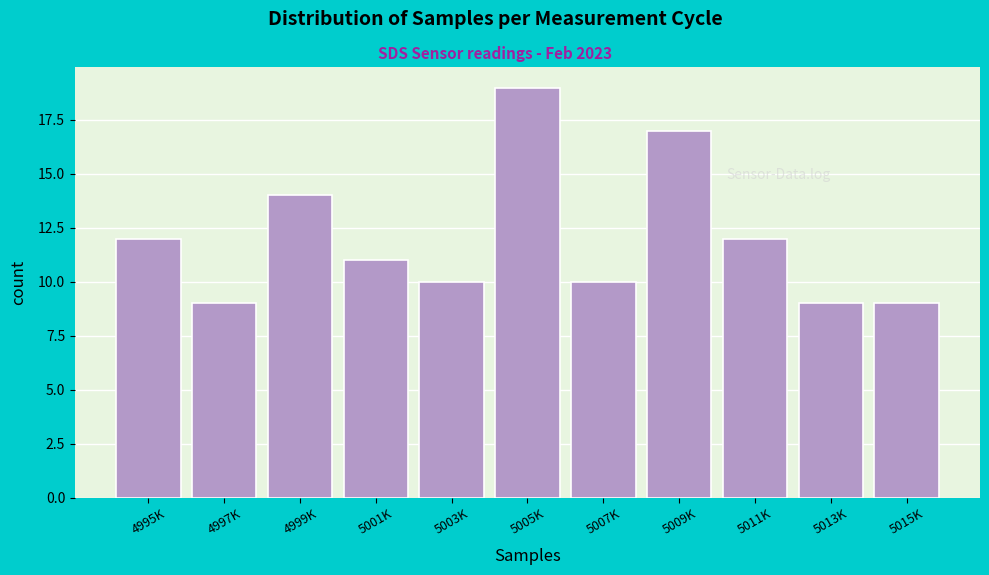

Reading left to right, what are all the values shown in this chart?

4995K=12	4997K=9	4999K=14	5001K=11	5003K=10	5005K=19	5007K=10	5009K=17	5011K=12	5013K=9	5015K=9